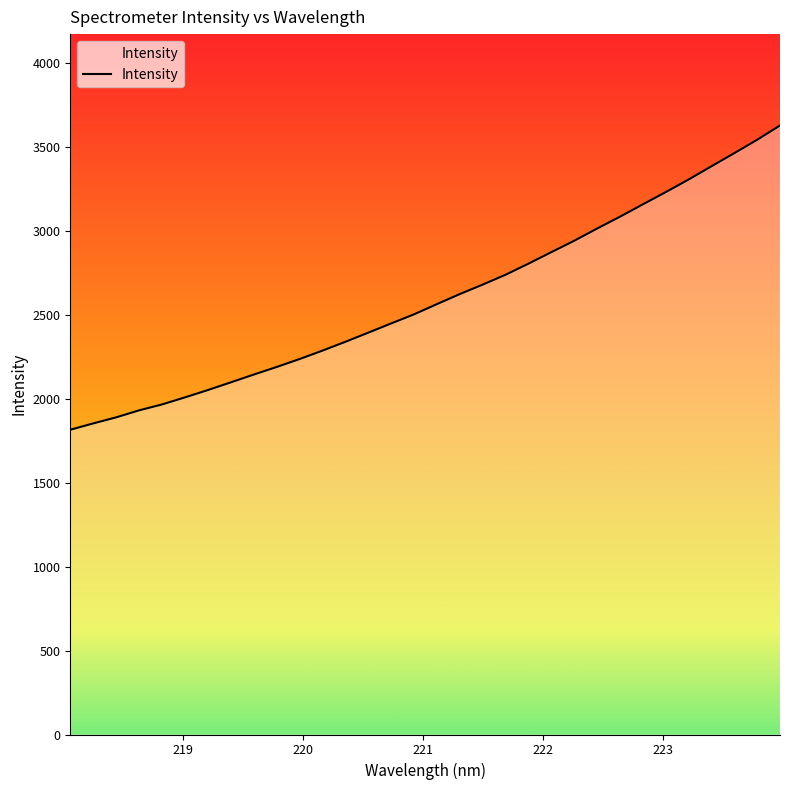

What is the difference between the maximum and minimum values?

1811.4